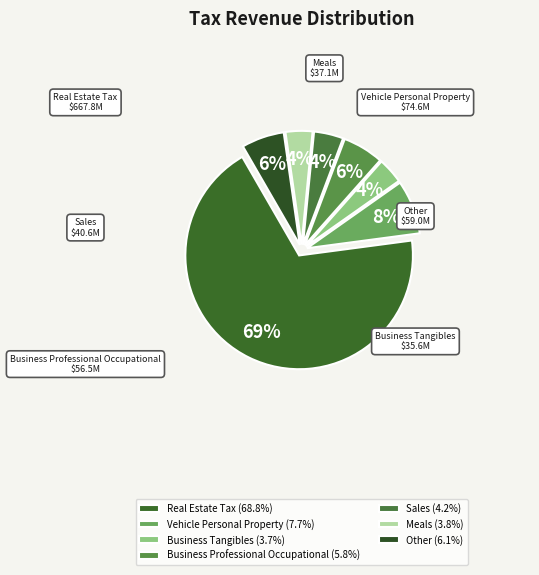

Approximately how many times larger is the value at Business Professional Occupational compared to Vehicle Personal Property?

0.8